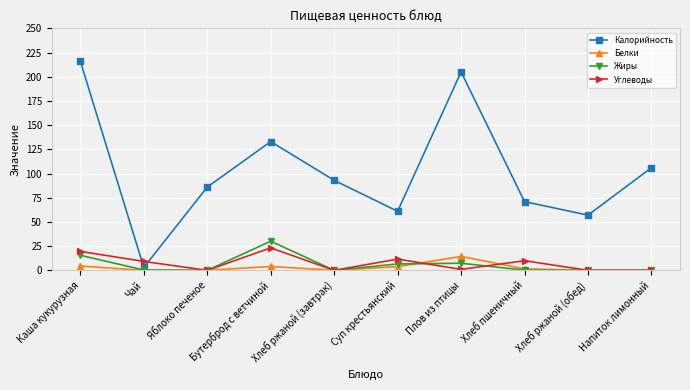

What is the difference between the second highest and second lowest values in the Белки series?

4.4